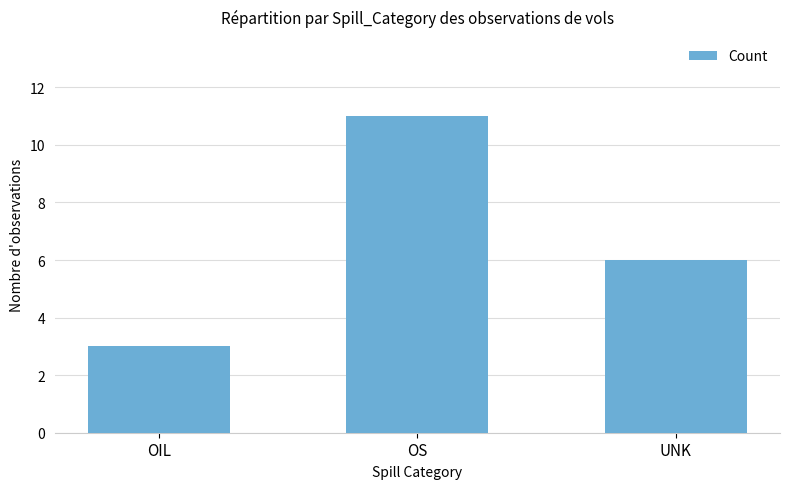

Rank the categories by value from highest to lowest.

OS, UNK, OIL